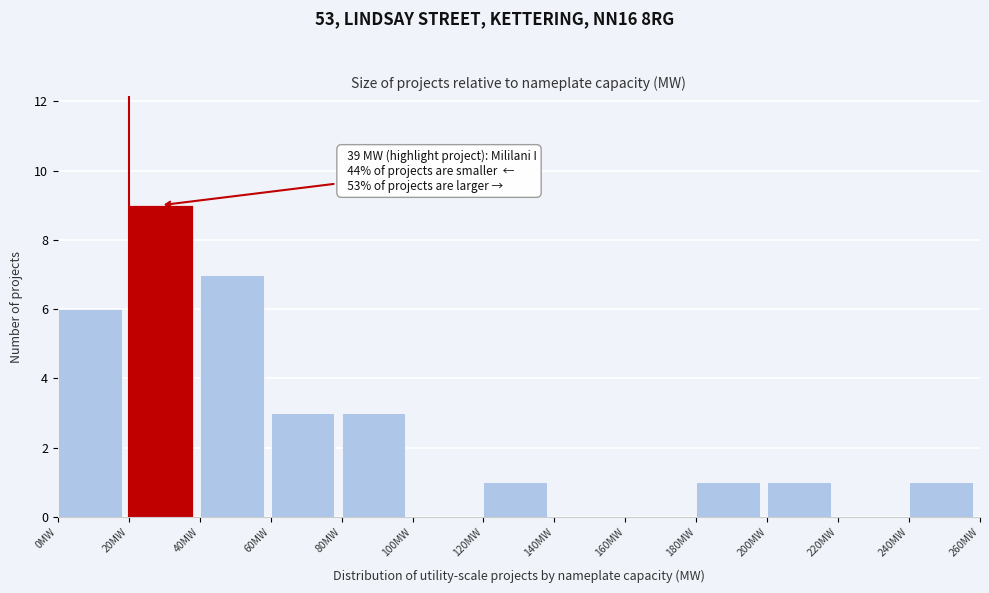

Which range on the x-axis has the tallest bar?

20 to 40